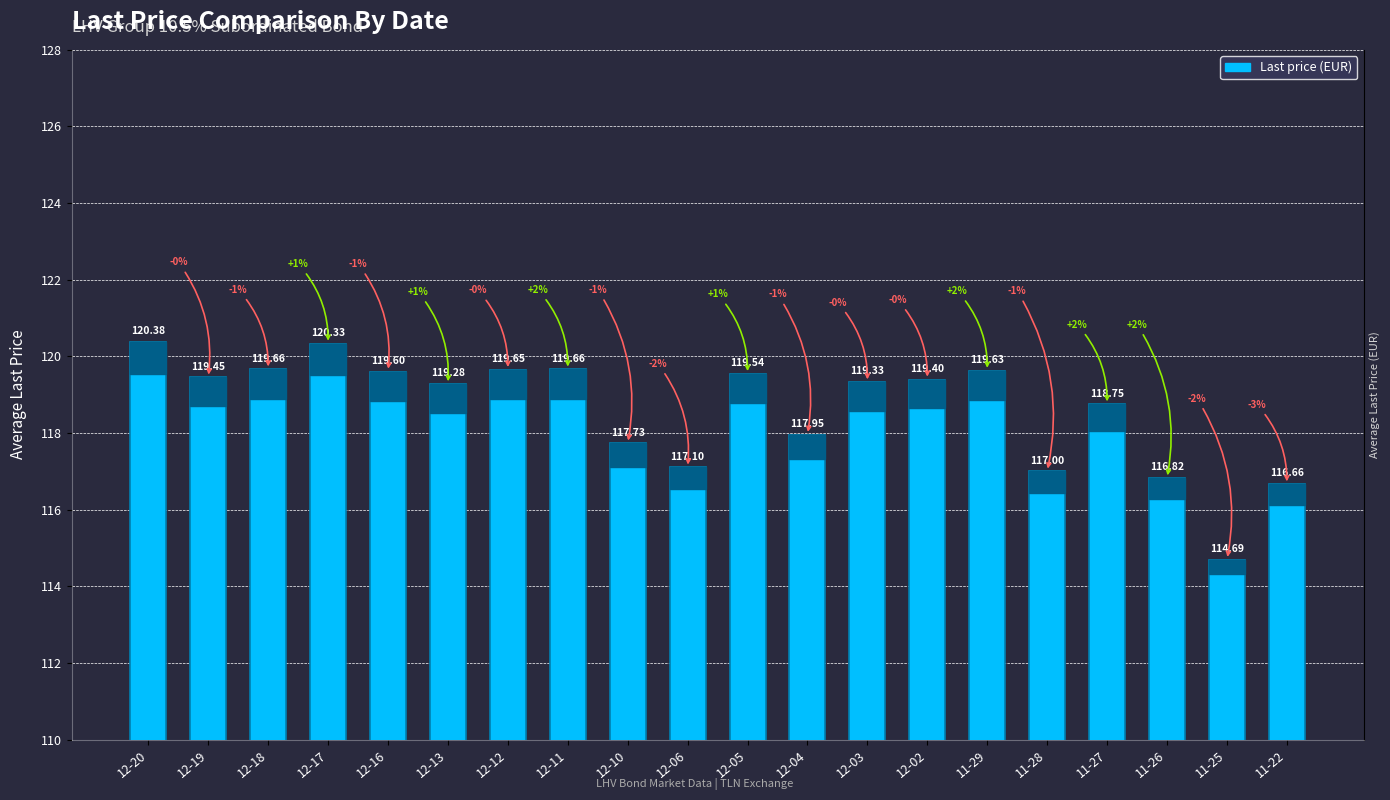

What is the label of the 5th bar from the right?

11-28